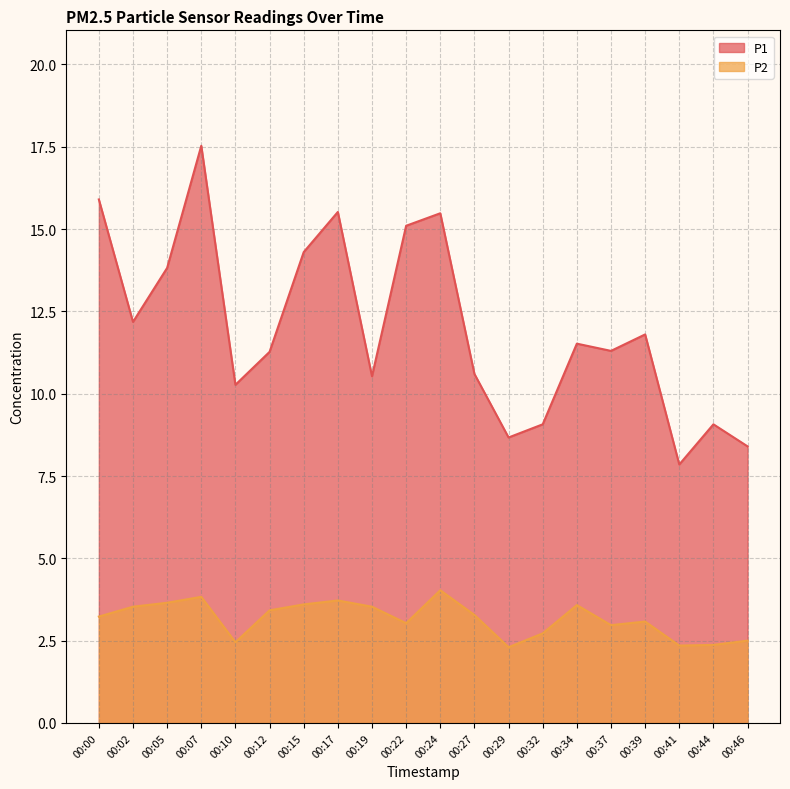

At which category does the chart reach its minimum across all series?

00:29